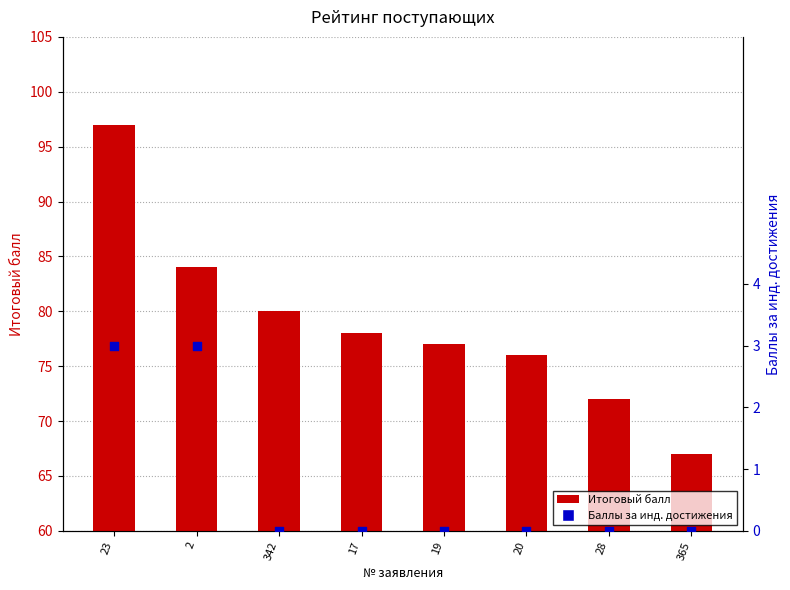

Which series reaches the maximum Y coordinate?

Итоговый балл